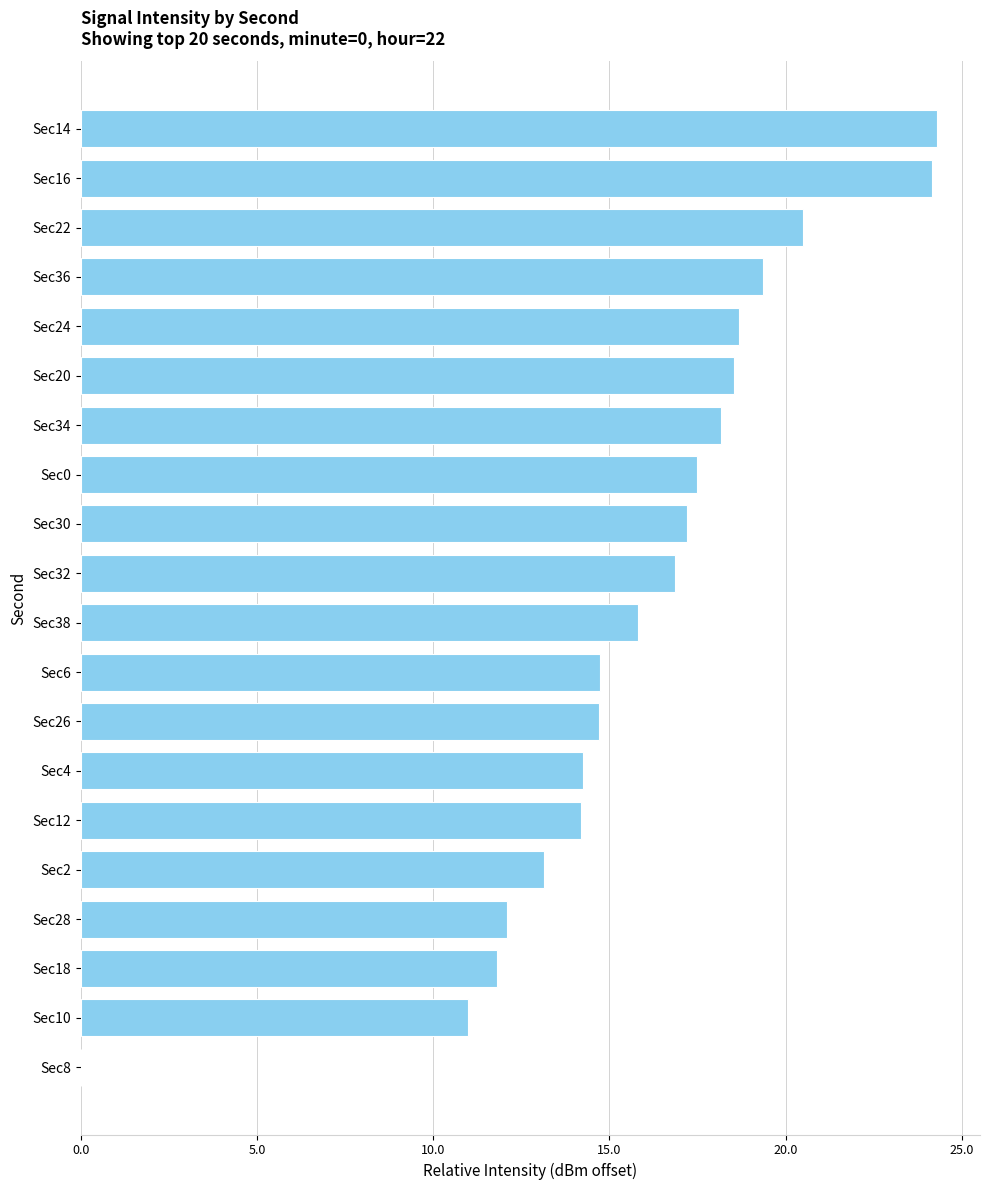

What is the maximum value shown in the chart?

24.3